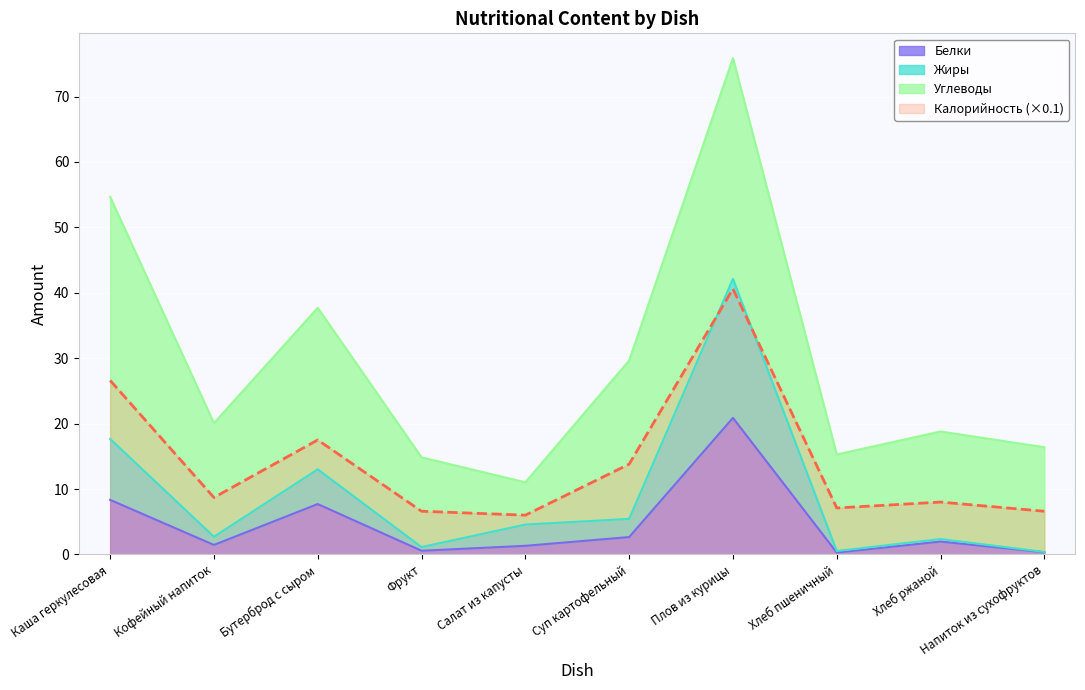

How many lines are shown in the chart?

3